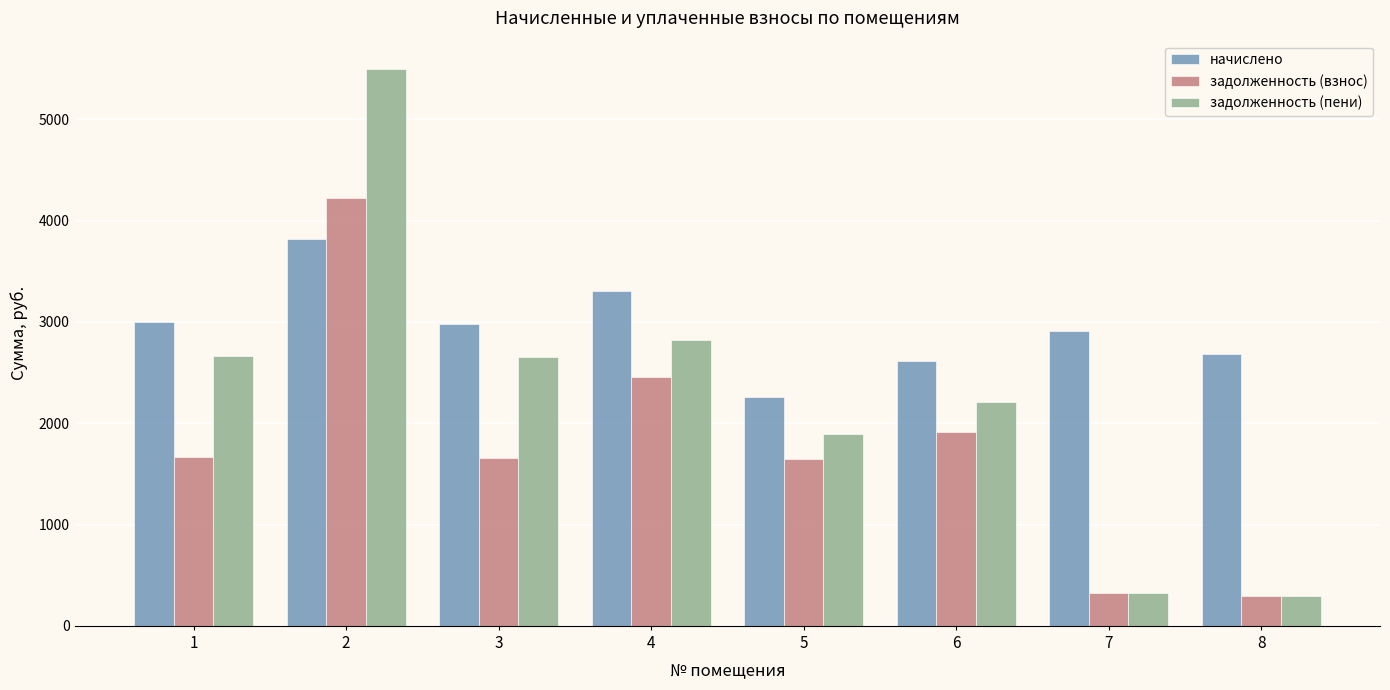

At which category is the sum across all series the highest?

2